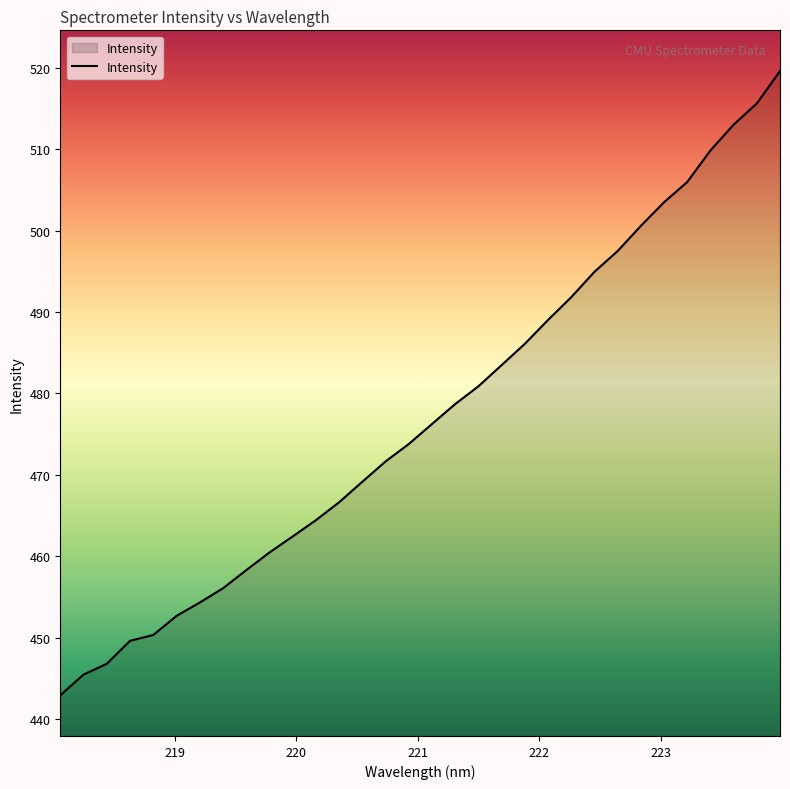

True or false: there are more than 2 points higher than both neighbors.

False